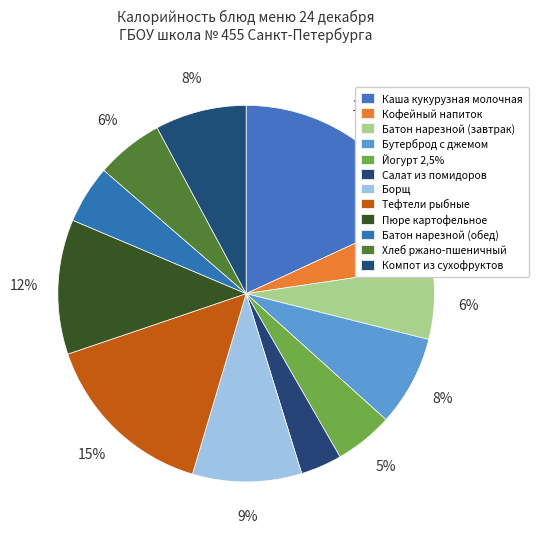

Between Хлеб ржано-пшеничный and Компот из сухофруктов, which is larger?

Компот из сухофруктов